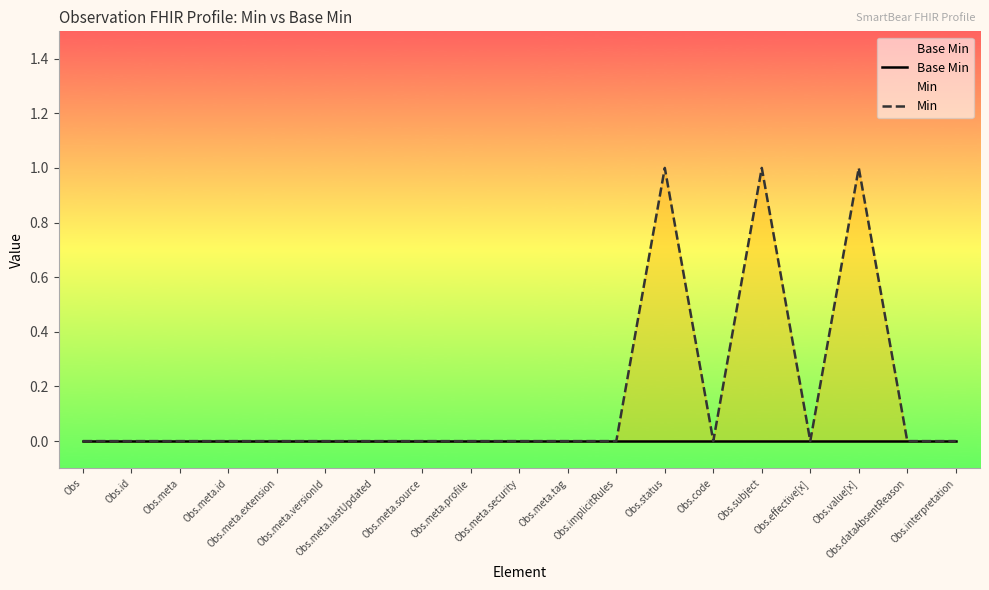

Rank the series at Obs from highest to lowest value.

Base Min, Min